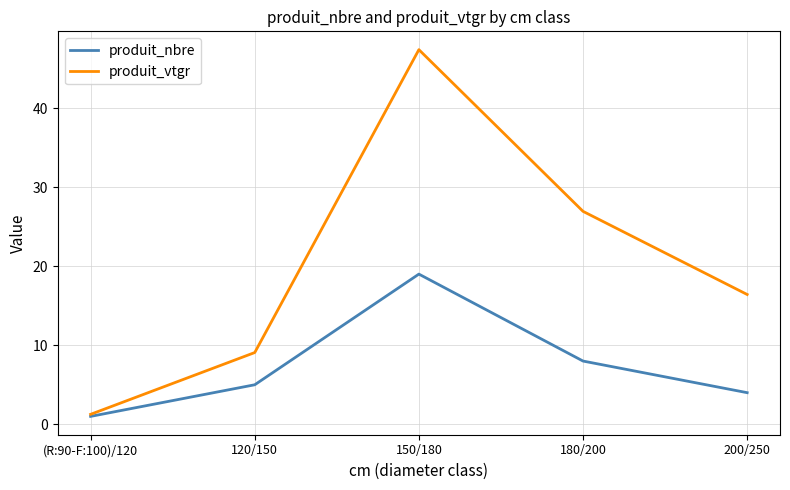

Which series has the widest spread of values?

produit_vtgr